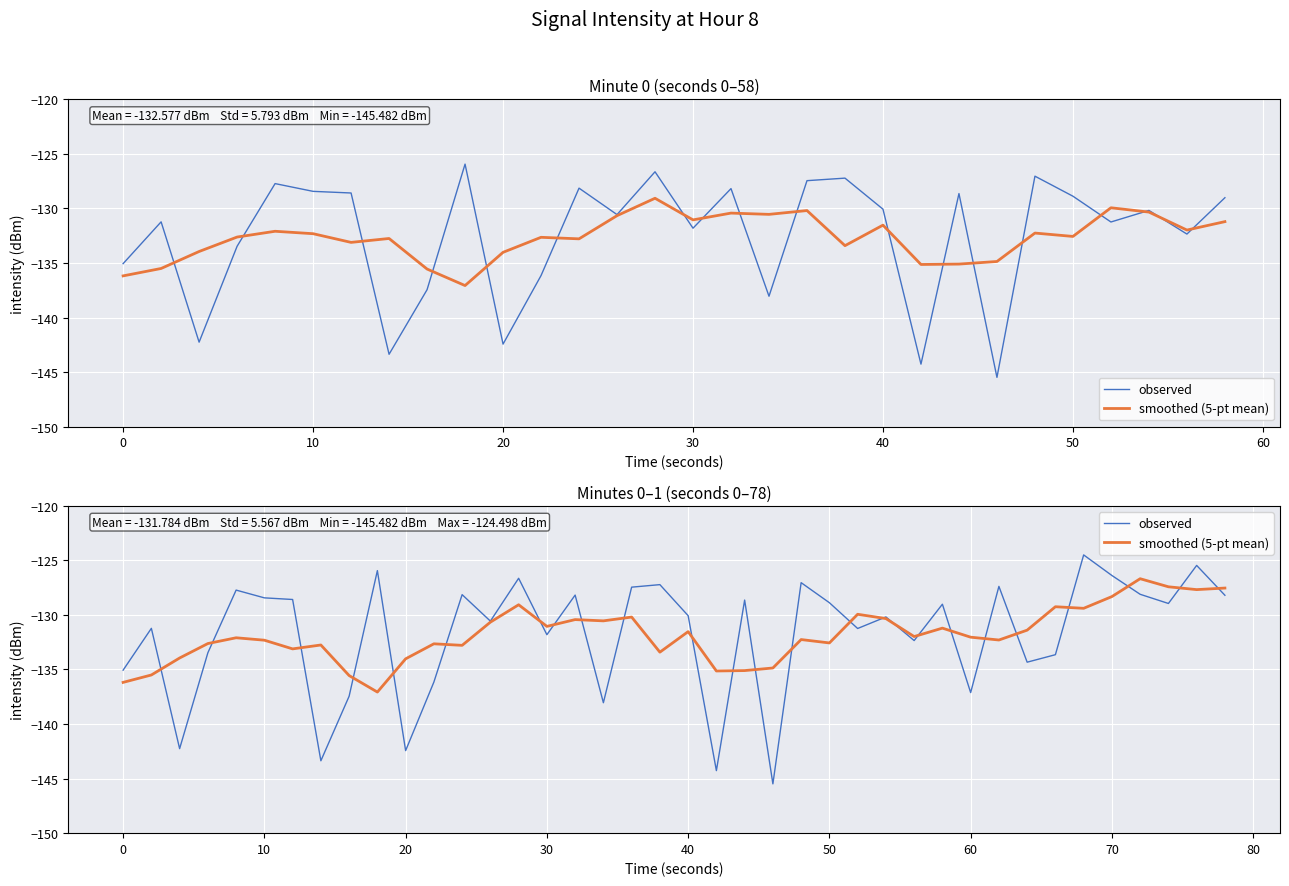

What is the value of the observed point at the 27th from the left?

-131.2